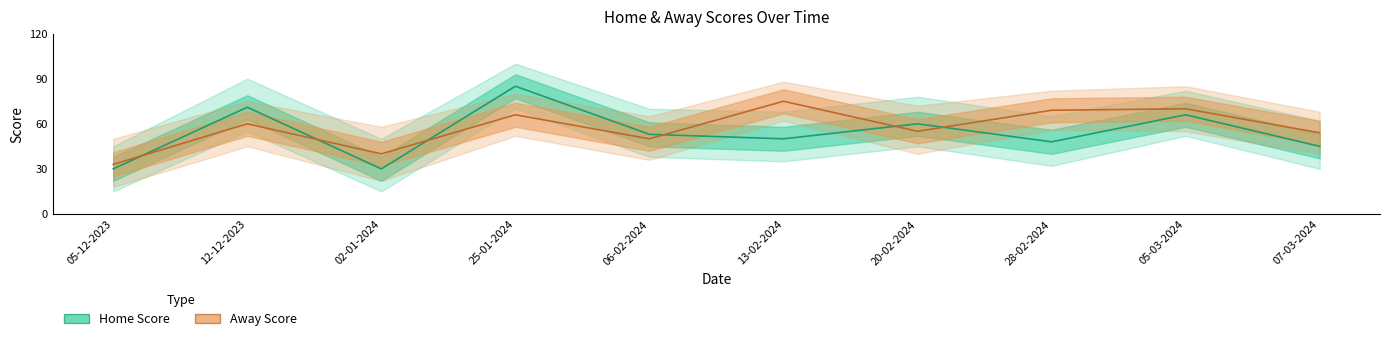

How many distinct data groups are displayed?

2